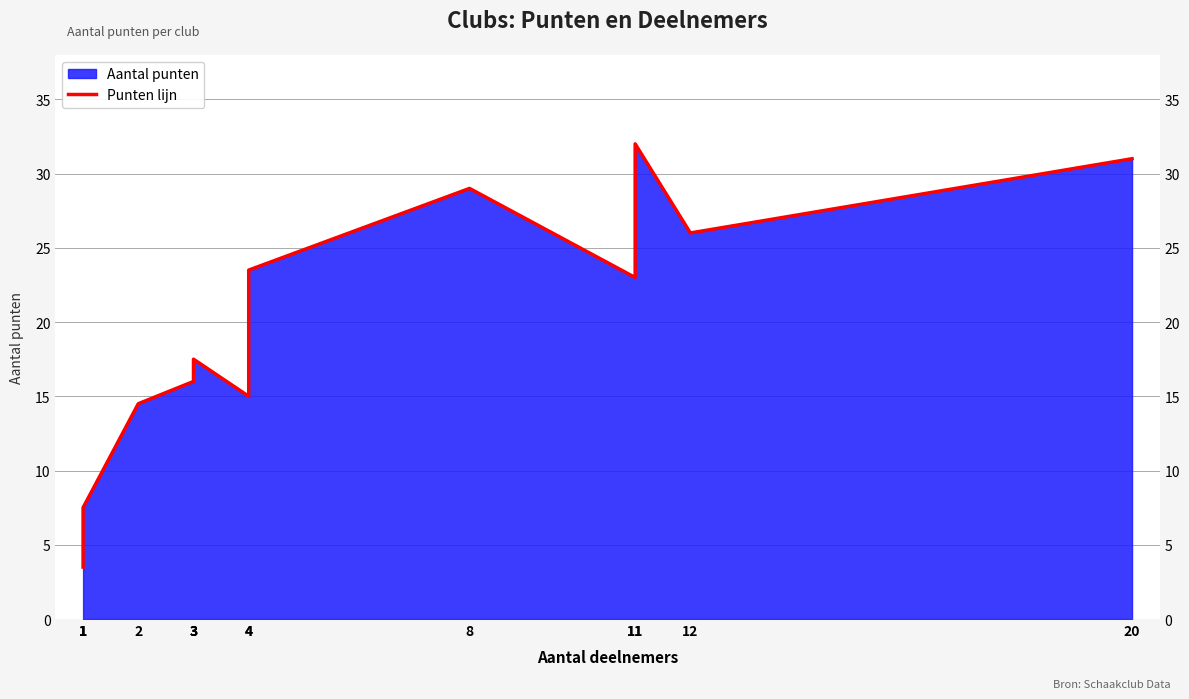

What is the difference between the second highest and minimum values?

27.5